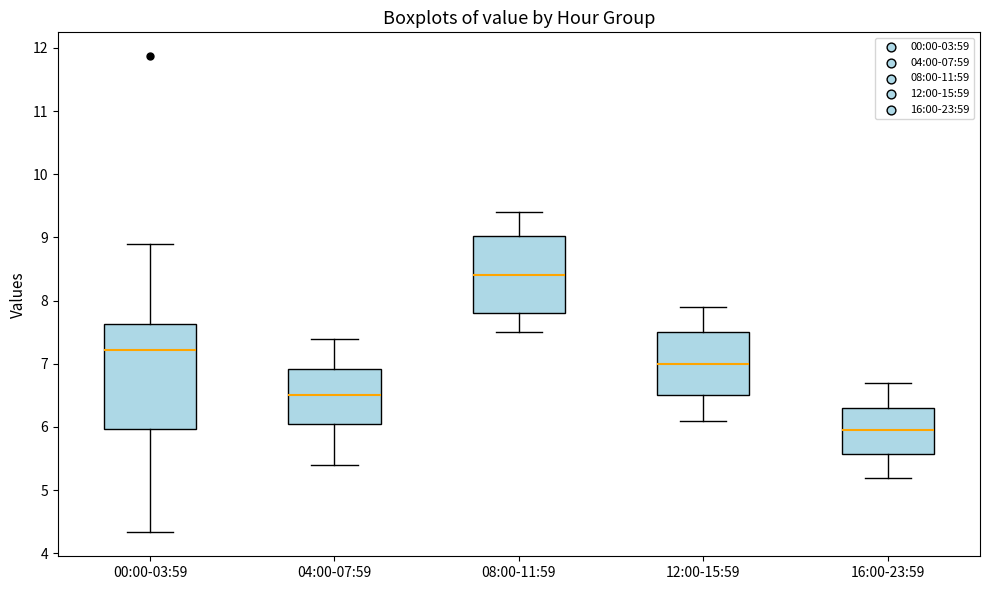

Which box has the highest median line?

08:00-11:59